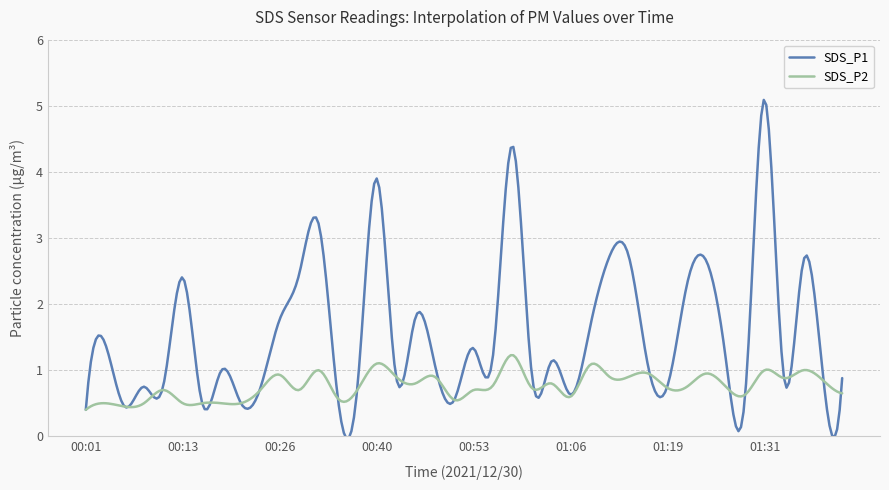

Which series has the largest range (max minus min)?

SDS_P1